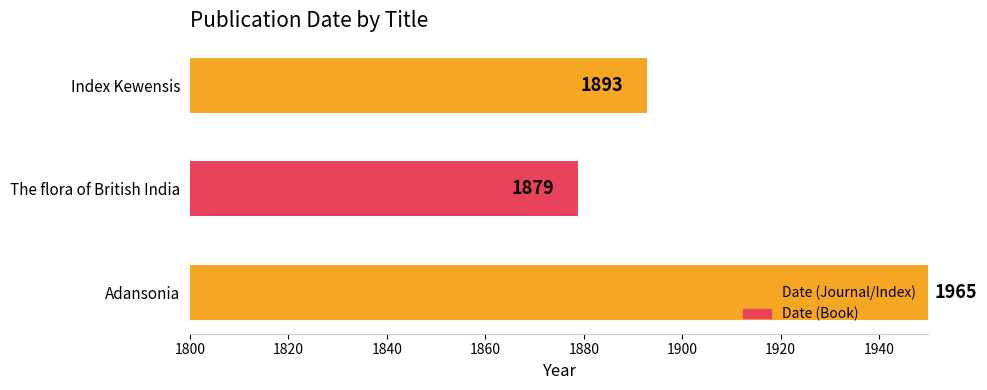

What is the sum of all values?

5737